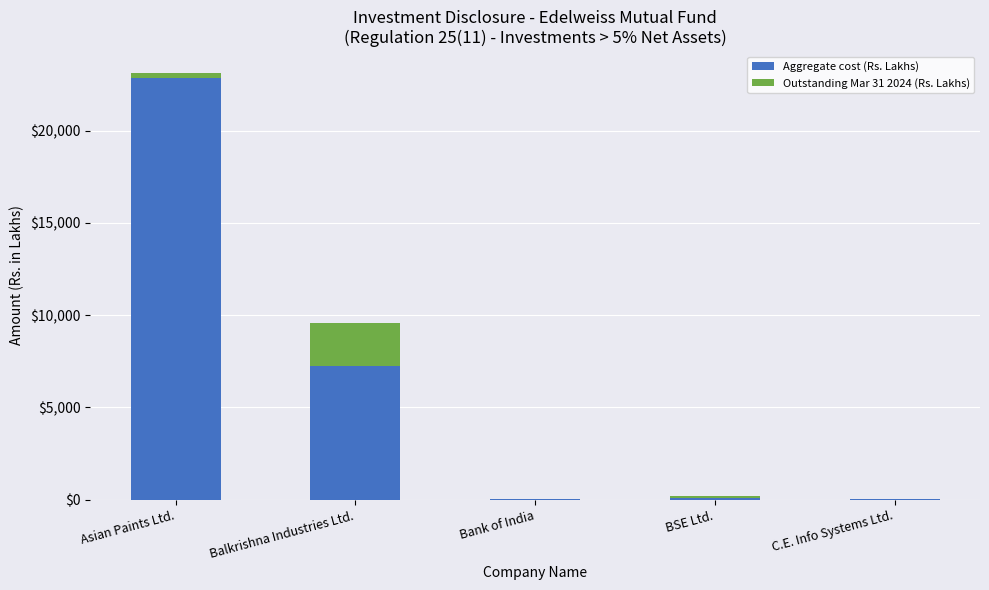

What is the sum of all Aggregate cost (Rs. Lakhs) values?

30242.5